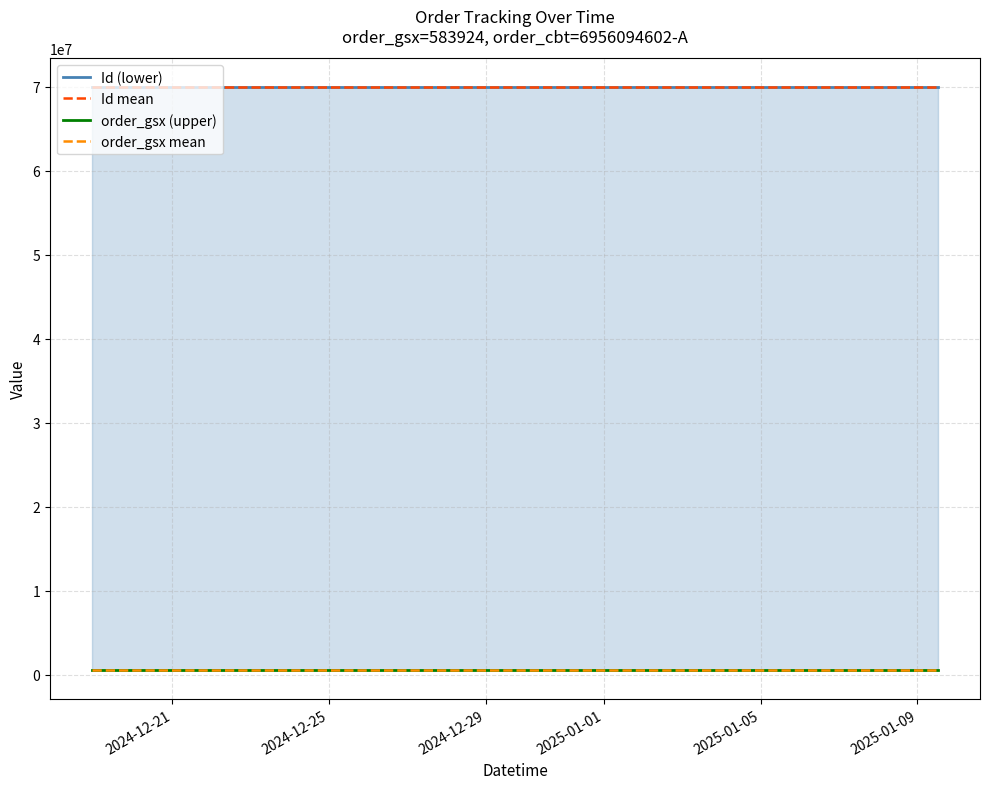

What is the lowest value of the Id mean series?

69895831.8